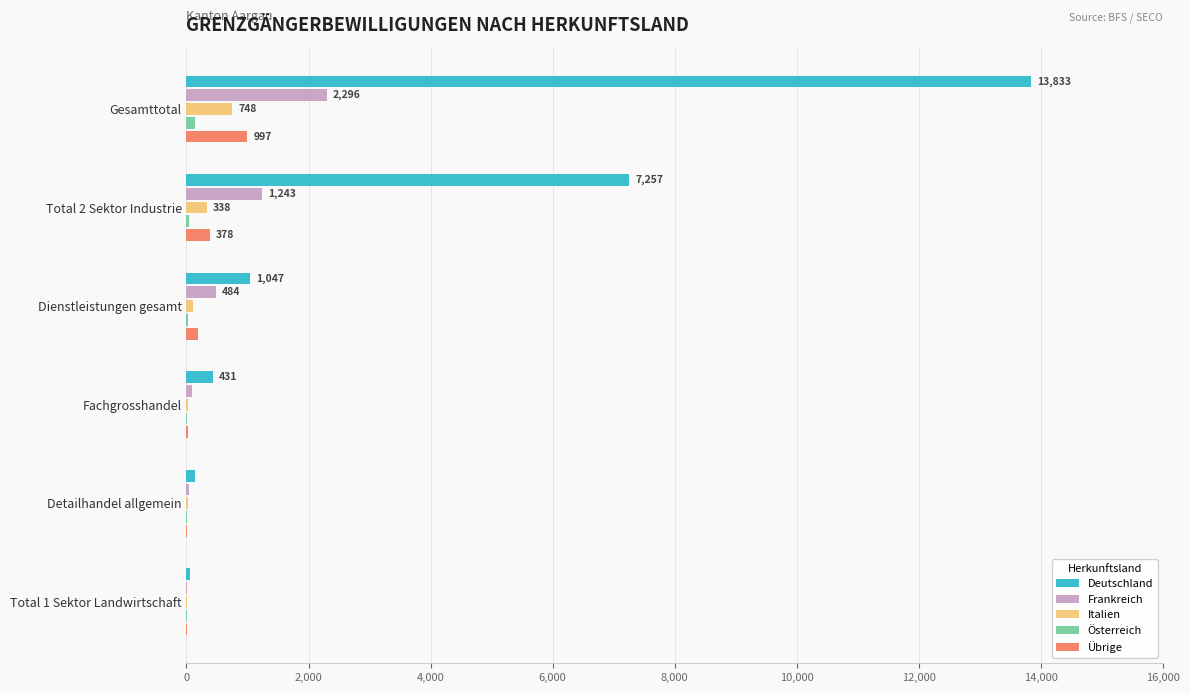

Which category has the highest value across all series?

Gesamttotal